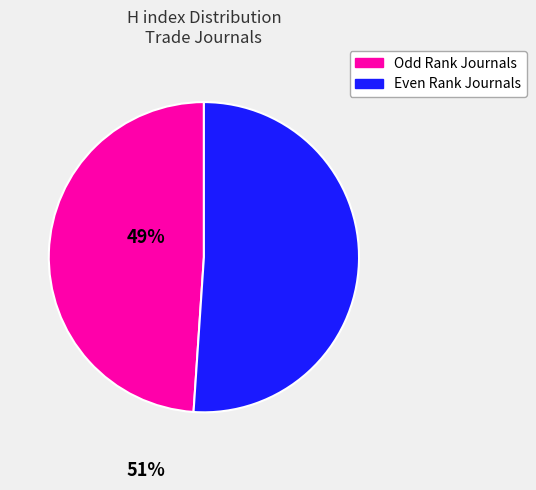

Does any single category account for the majority?

Yes